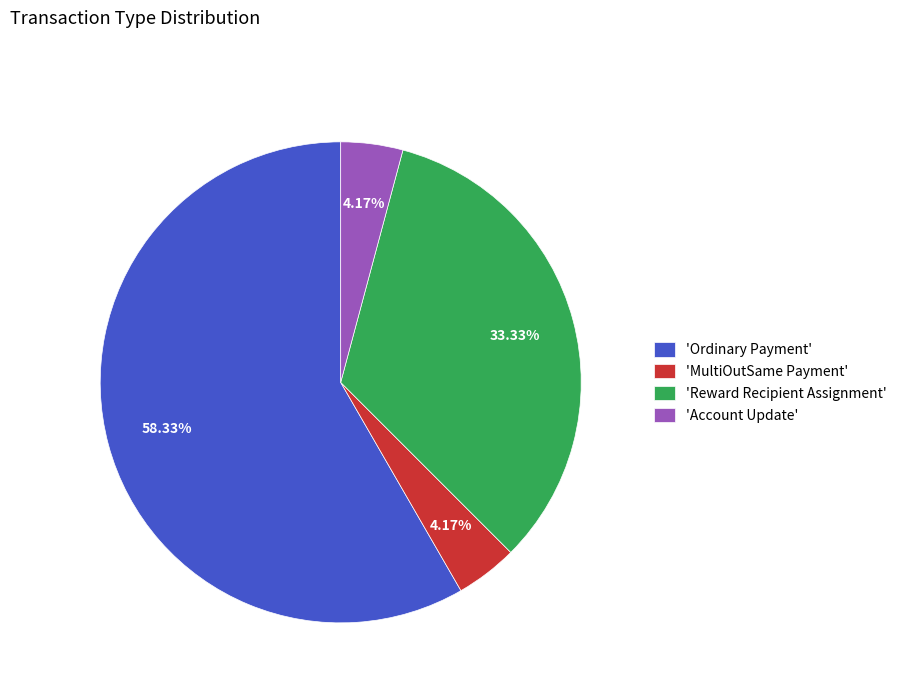

What is the largest slice in the pie chart?

'Ordinary Payment'